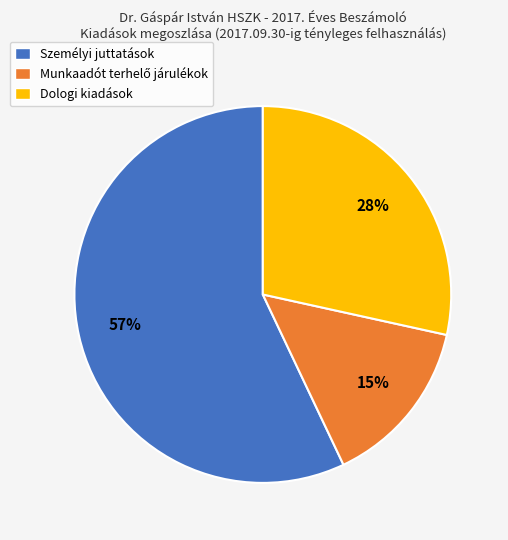

The Személyi juttatások slice represents 46% of the pie. True or false?

False